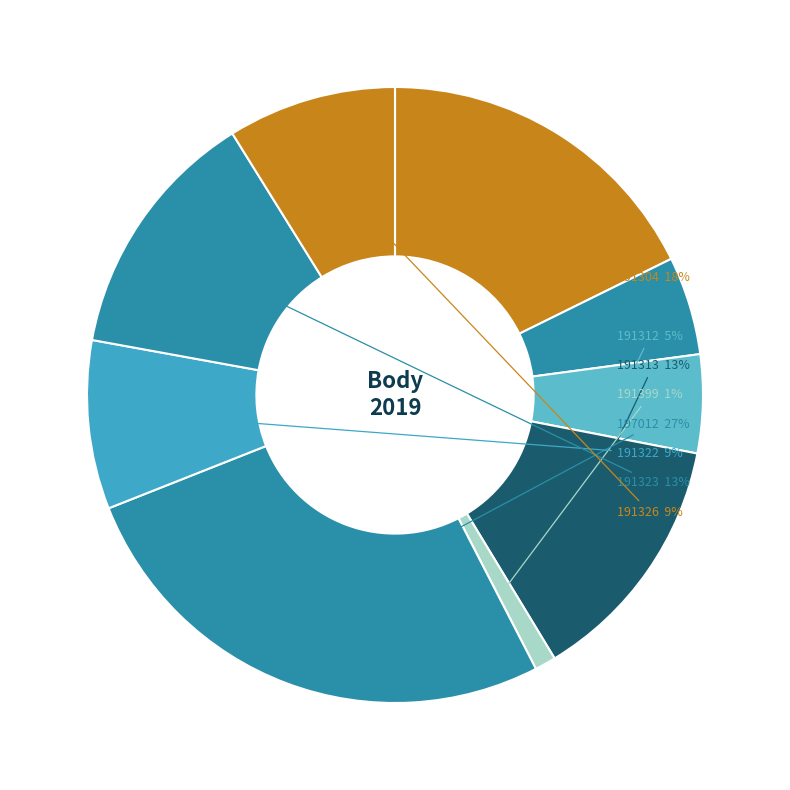

Is the sum of 191304 and 191312 greater than half?

No